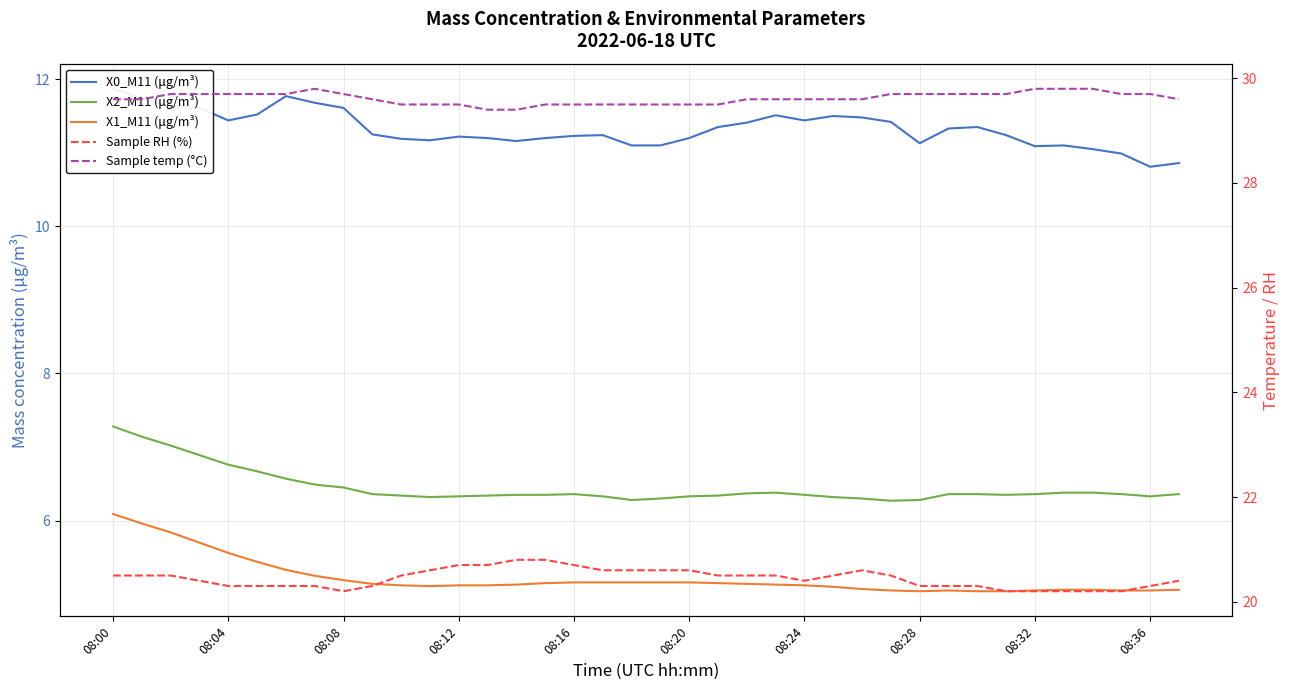

True or false: X2_M11 (μg/m³) and X1_M11 (μg/m³) cross at least once.

False